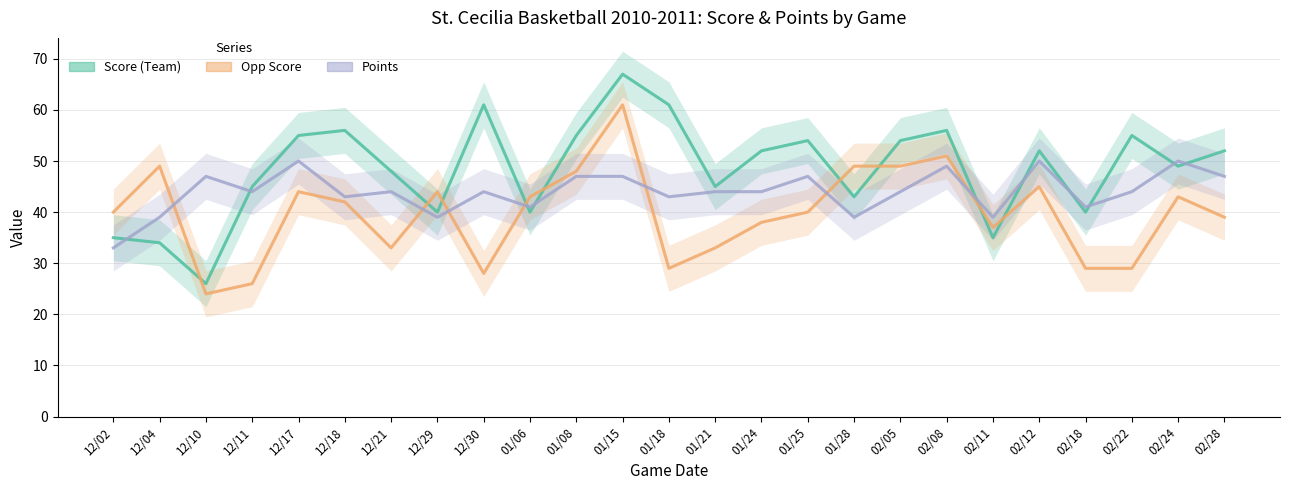

The Points series shows 49 at 02/08. True or false?

True